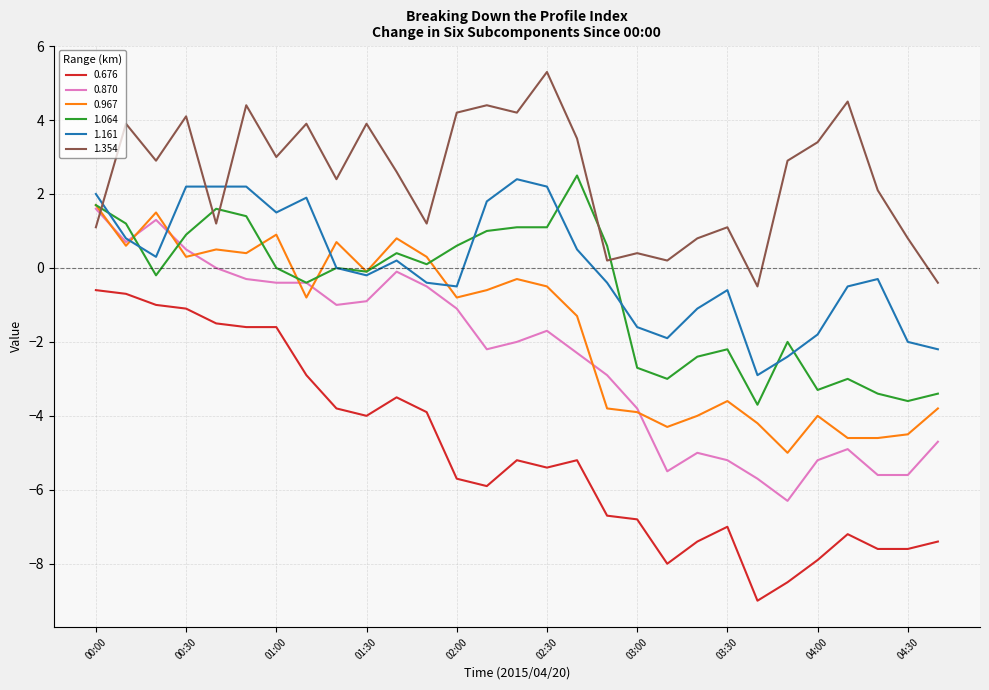

True or false: 1.354 and 0.870 intersect in this chart.

True